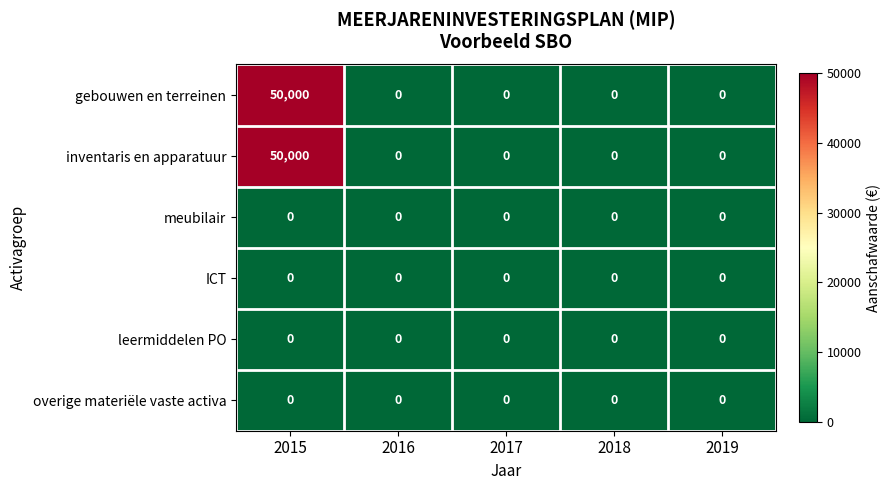

At which category does the chart reach its peak across all series?

2015